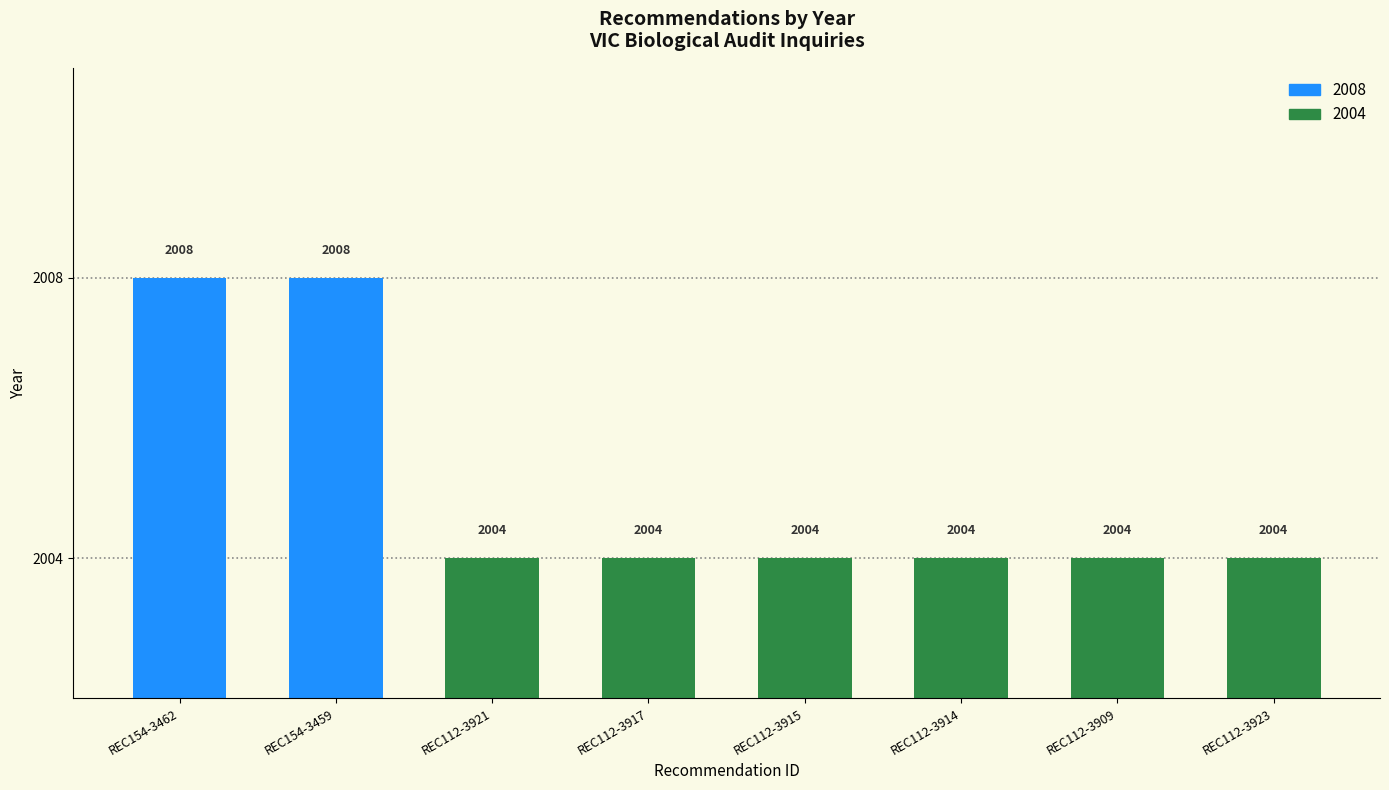

What is the difference between the second highest and minimum values?

4